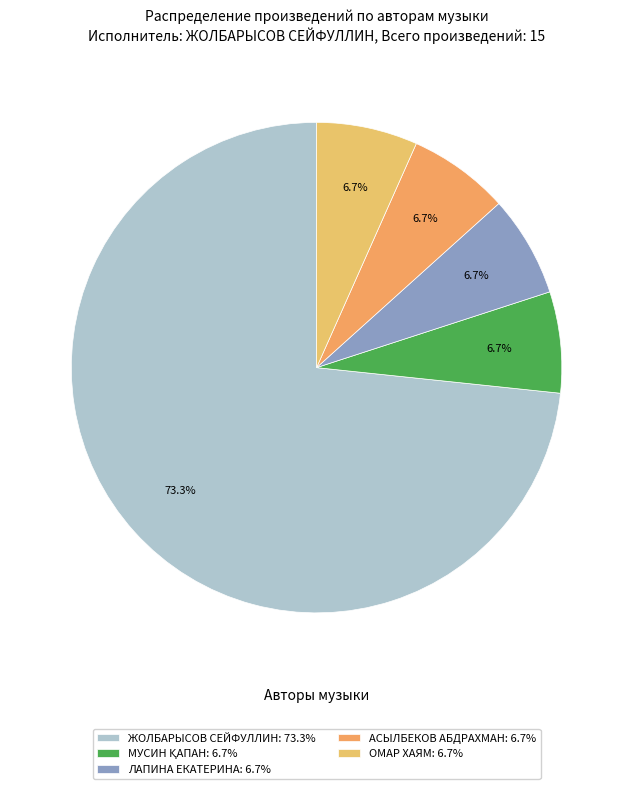

The ЖОЛБАРЫСОВ СЕЙФУЛЛИН slice represents 73% of the pie. True or false?

True